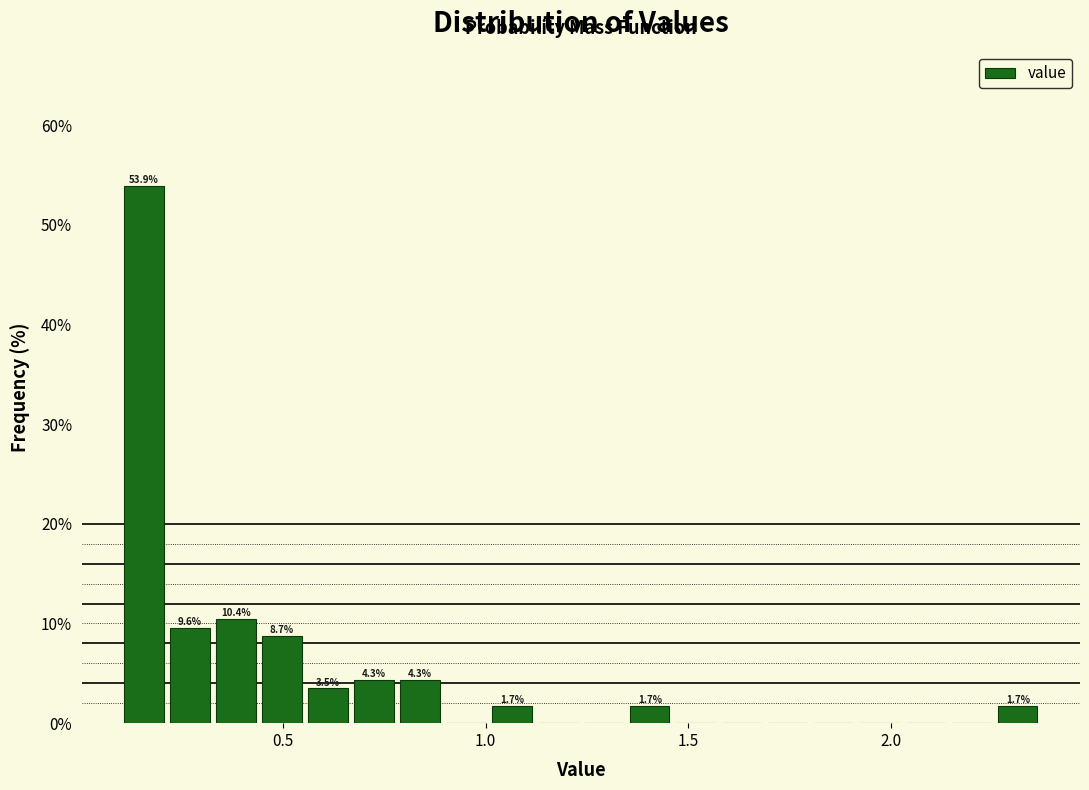

Around what value on the x-axis is the tallest bar? Give the approximate position of its centre, as read against the axis.

0.15